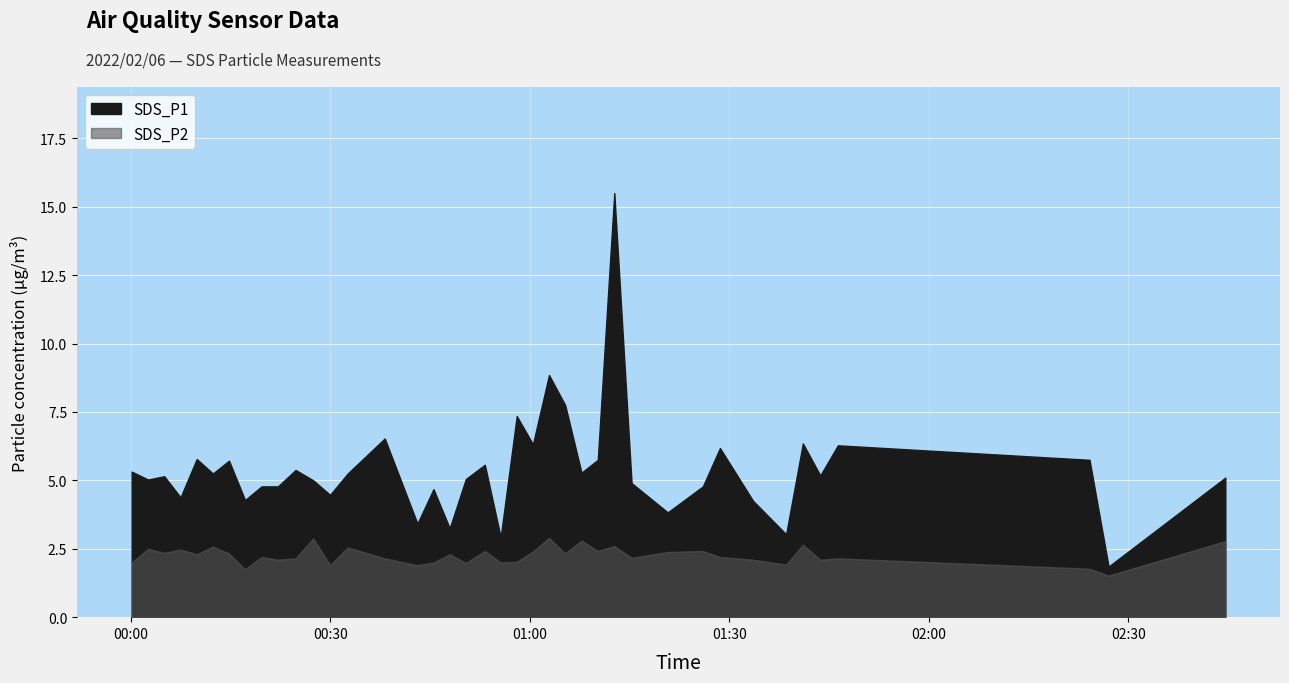

Reading right to left, transcribe all the data shown in this chart.

SDS_P1: 5.1	1.9	5.8	6.3	5.2	6.3	3.0	4.2	6.2	4.8	3.8	4.9	15.5	5.8	5.3	7.8	8.8	6.3	7.3	2.9	5.6	5.0	3.2	4.7	3.4	6.5	5.2	4.5	5.0	5.4	4.8	4.8	4.3	5.7	5.2	5.8	4.4	5.2	5.0	5.3
SDS_P2: 2.8	1.5	1.8	2.1	2.1	2.6	1.9	2.1	2.2	2.4	2.4	2.2	2.6	2.4	2.8	2.3	2.9	2.4	2.0	2.0	2.4	2.0	2.3	2.0	1.9	2.1	2.5	1.9	2.9	2.1	2.1	2.2	1.8	2.3	2.6	2.3	2.5	2.4	2.5	2.0